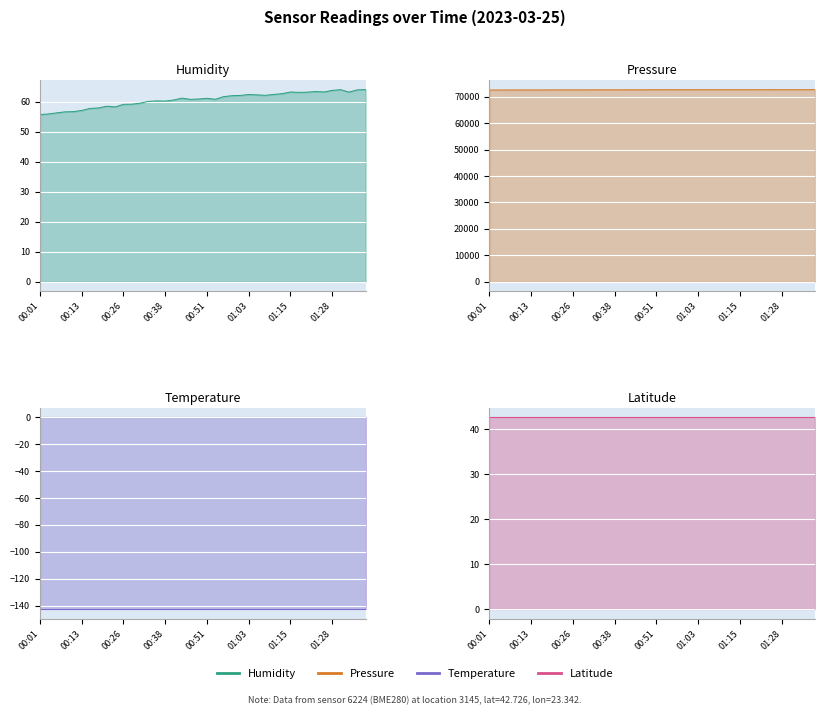

At how many categories does at least one series exceed 31417?

40